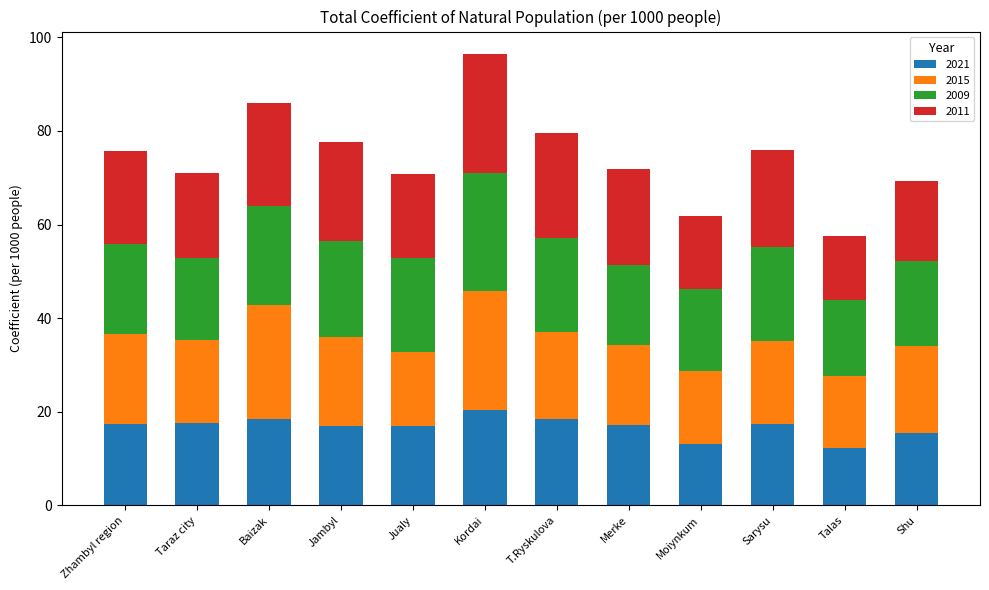

The 2021 series shows 17.1 at Merke. True or false?

True